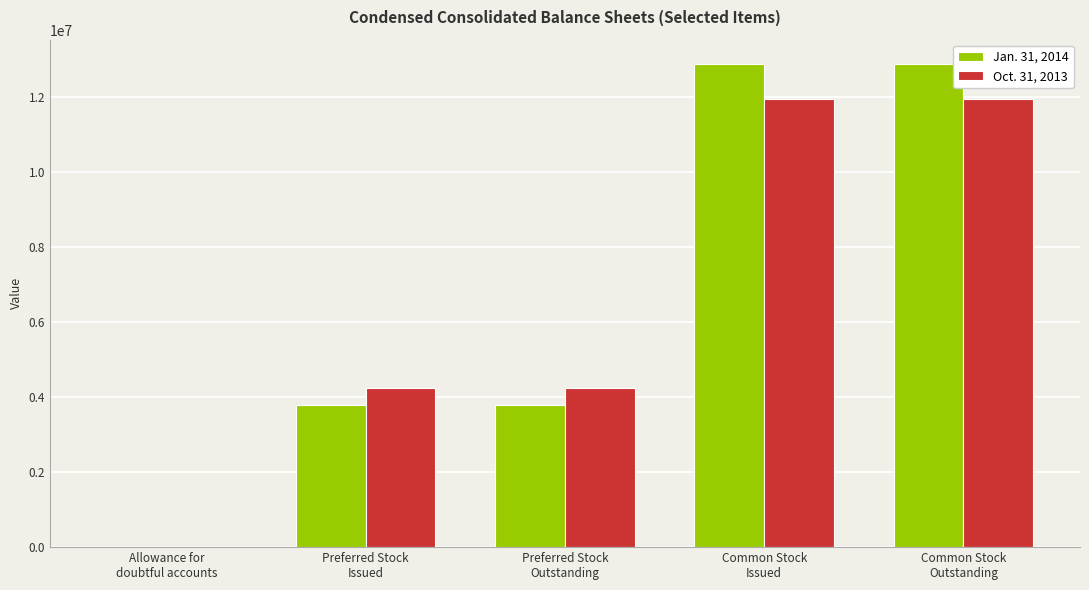

Reading left to right, transcribe all the data shown in this chart.

Jan. 31, 2014: 100	3783697	3783697	12883023	12883023
Oct. 31, 2013: 94	4231154	4231154	11949937	11949937